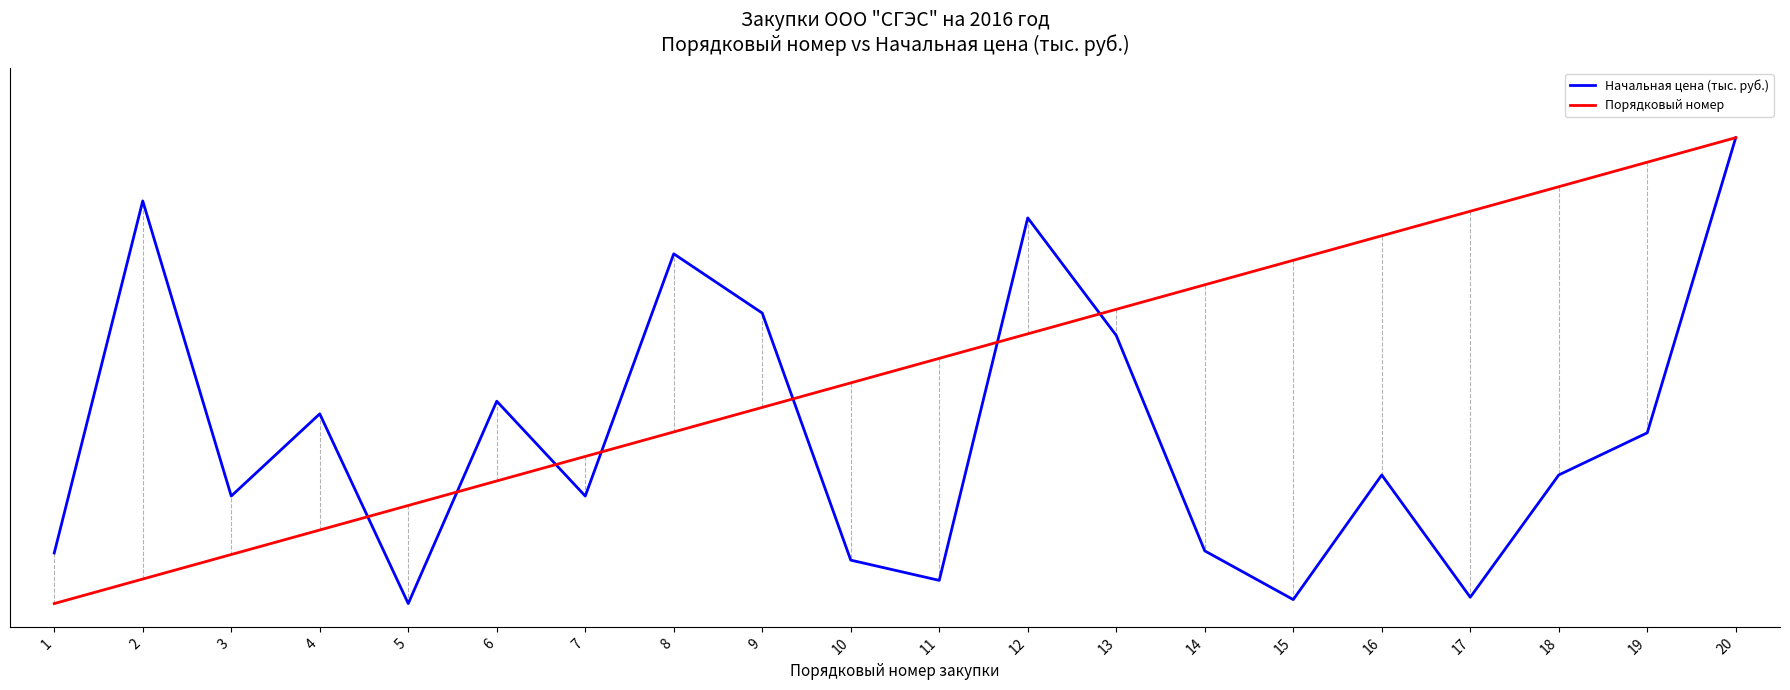

Between 11 and 15, which series saw the biggest shift?

Порядковый номер